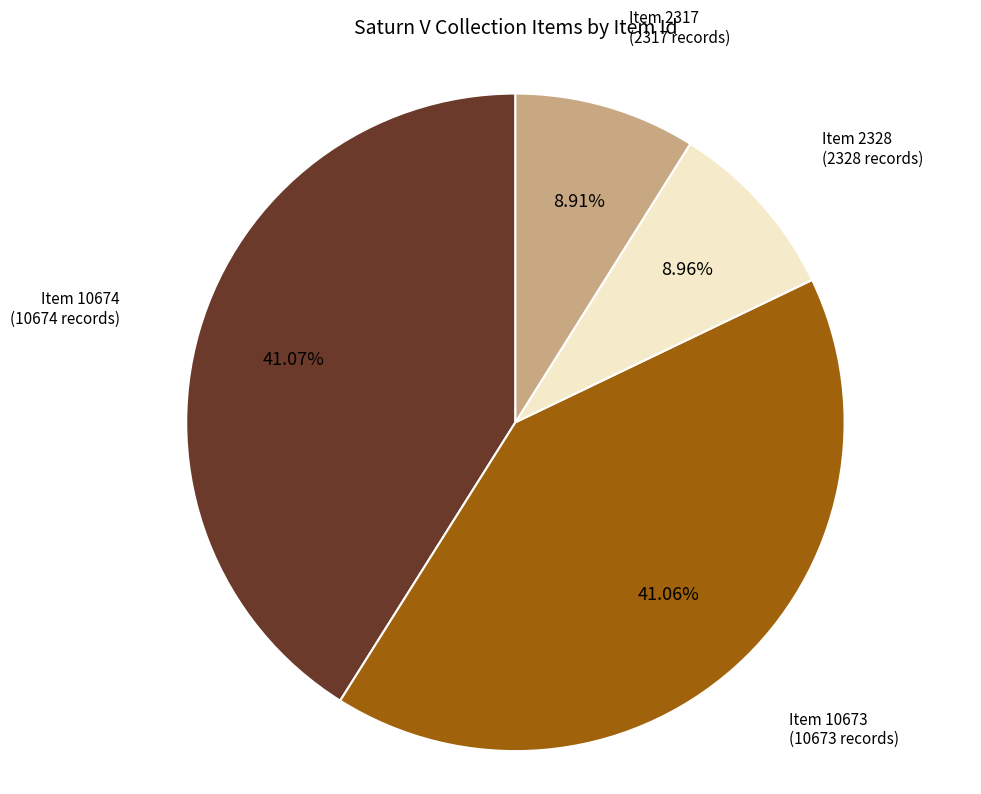

Does any single category account for the majority?

No